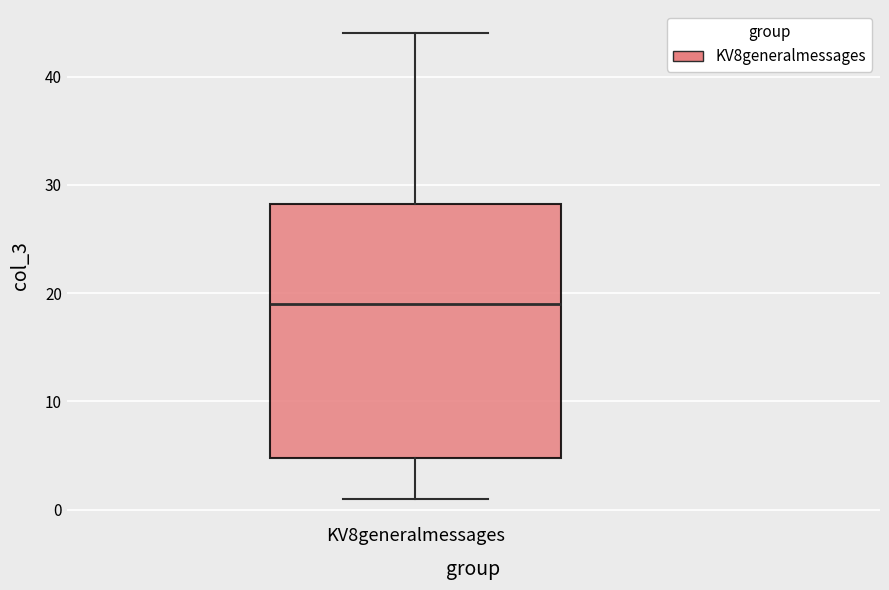

Where does the lower whisker of the box for KV8generalmessages end on the y-axis? The values are not printed on the chart, so give them approximately, as read against the axis.

1